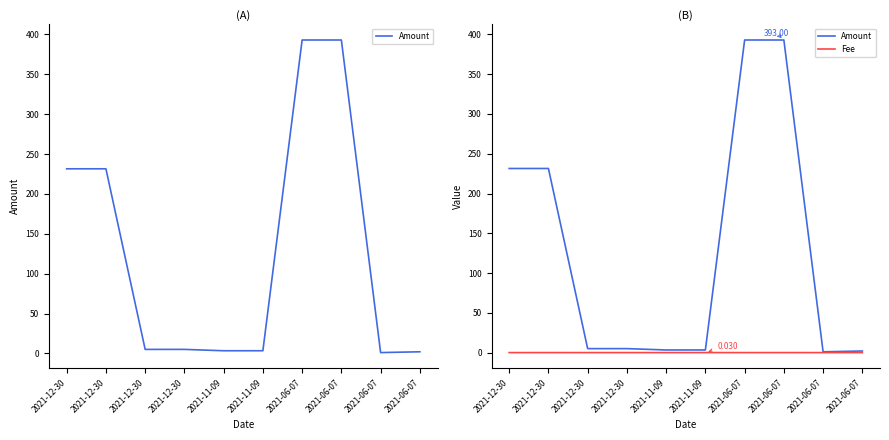

What is the maximum value for Amount?

393.0